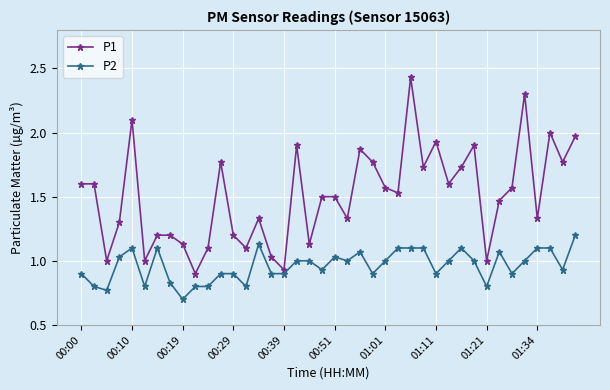

What is the minimum value for P2?

0.7